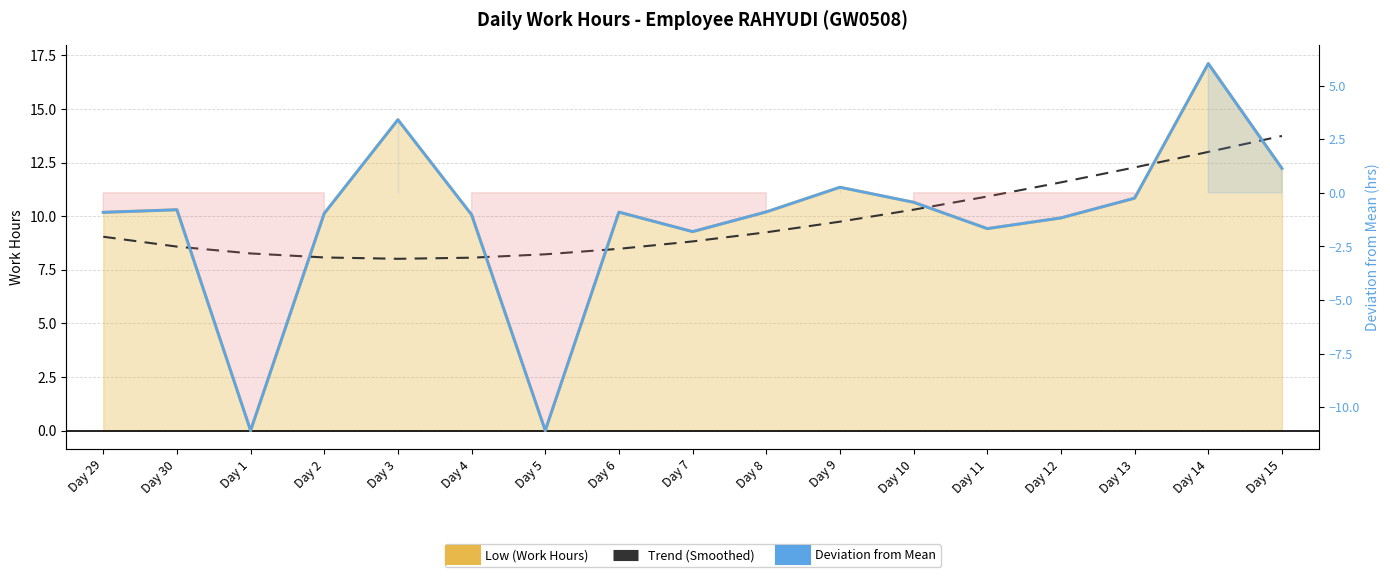

What is the difference between the highest and lowest values at Day 10?

11.1